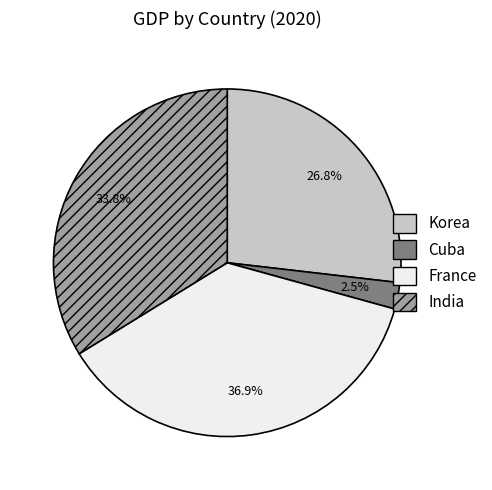

Combined, do France and Cuba account for over 50%?

No